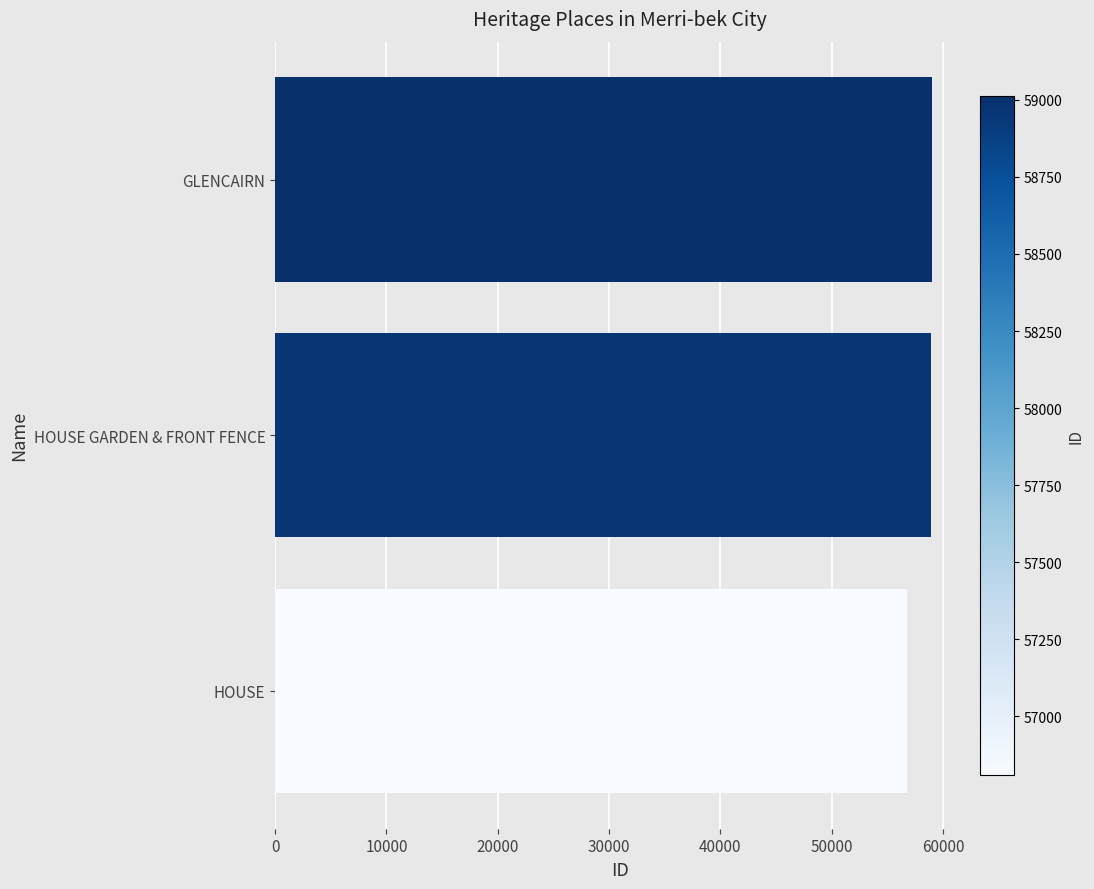

Read the value at HOUSE GARDEN & FRONT FENCE, to the nearest 100.

59000